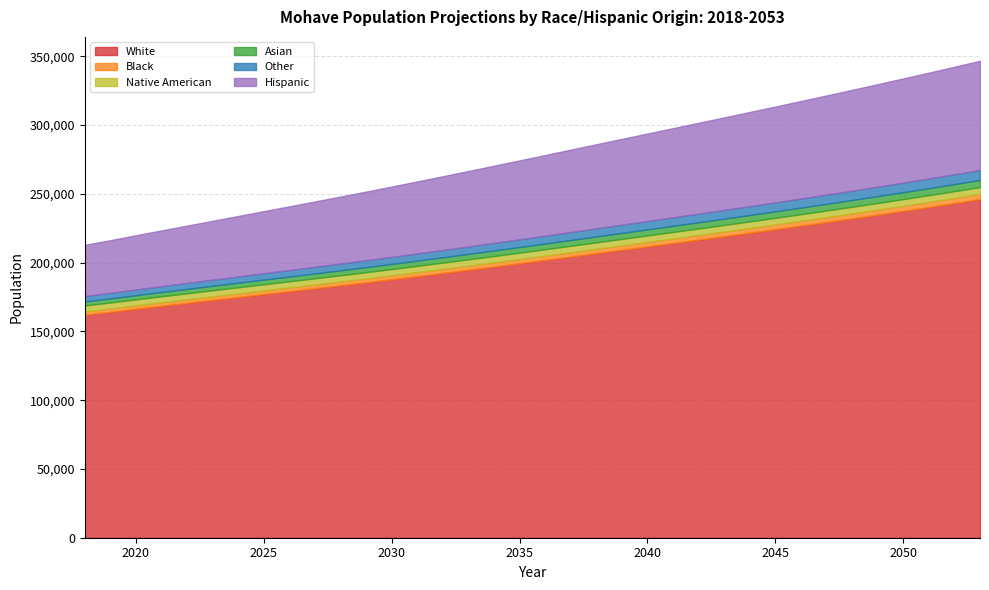

Does the chart have visible grid lines?

Yes